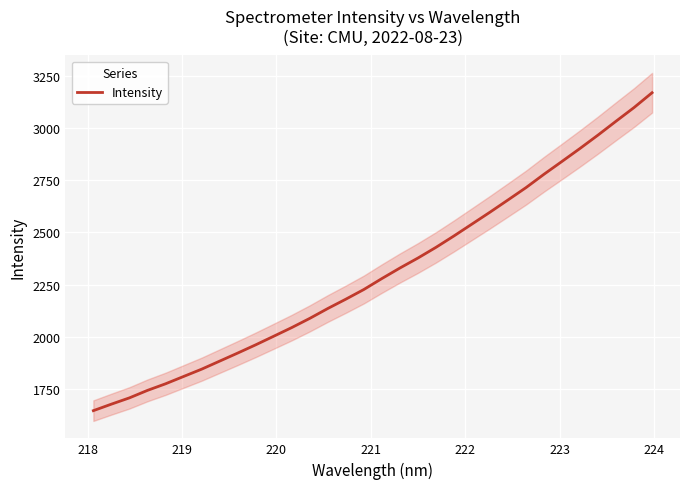

How many data points are less than 2279?

16